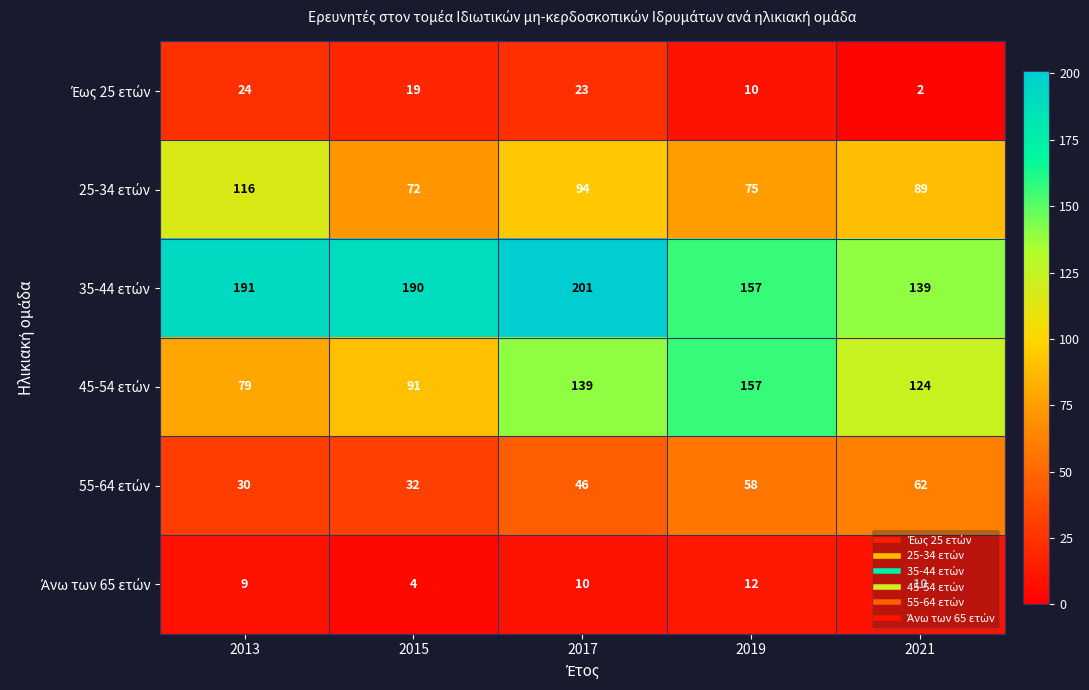

How many data points does each series have?

5